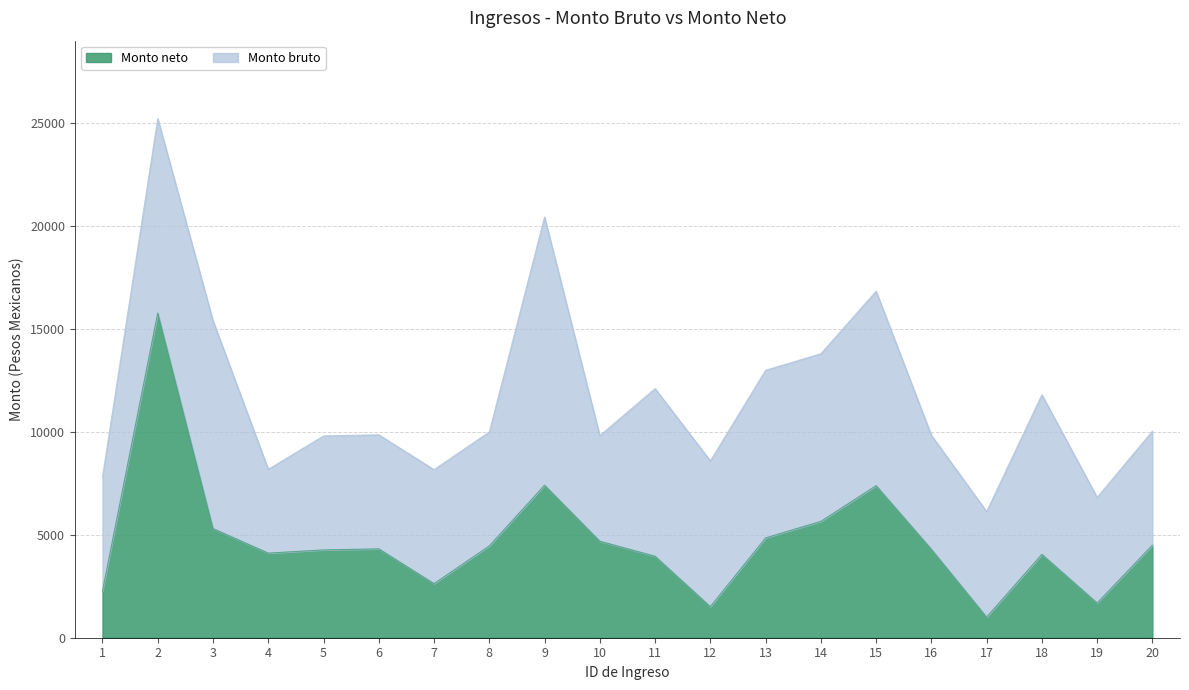

True or false: the data shows 7402.2 at 9.

True